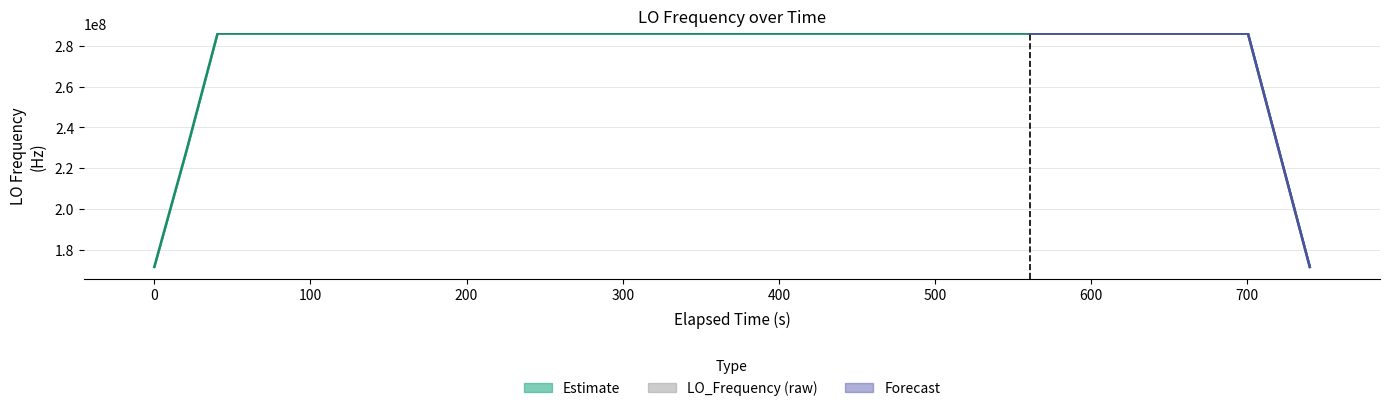

How many categories are shown in the chart?

40